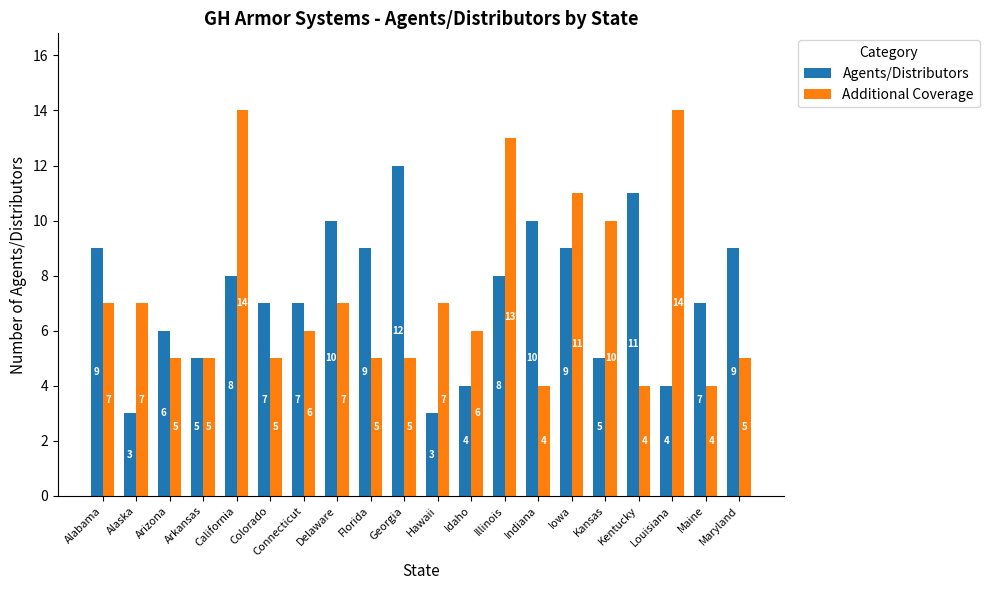

What is the difference between the maximum and second lowest values in the Agents/Distributors series?

9